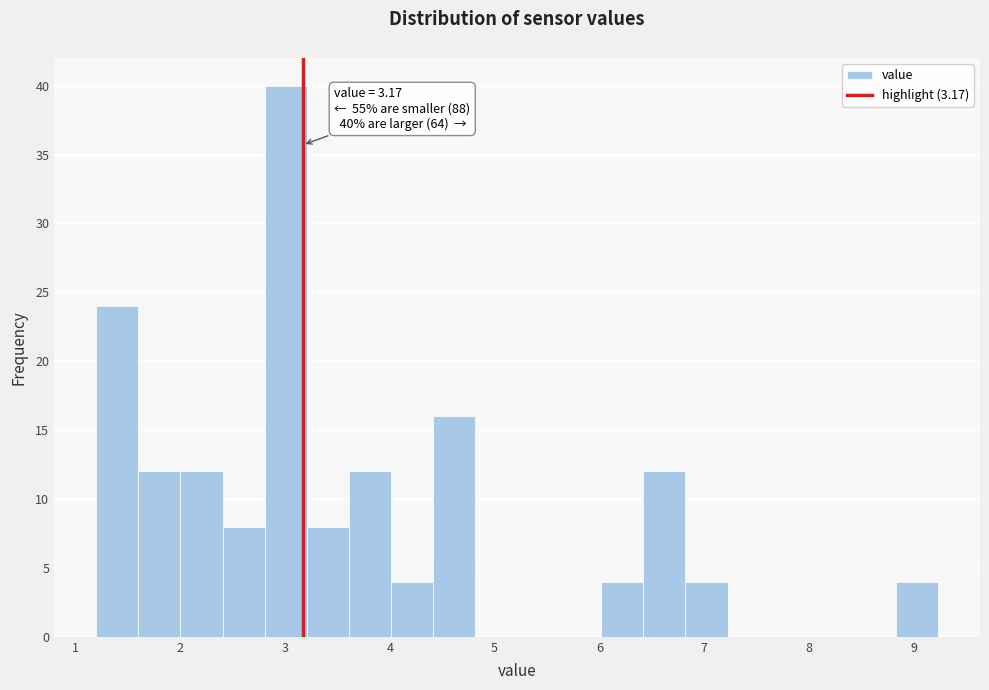

Which range on the x-axis has the tallest bar?

2.8 to 3.2